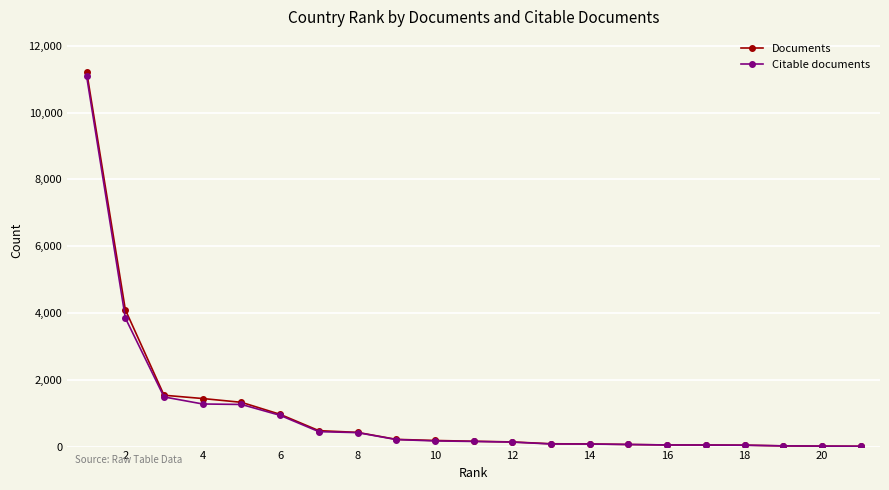

What is the average value of the Citable documents series?

1039